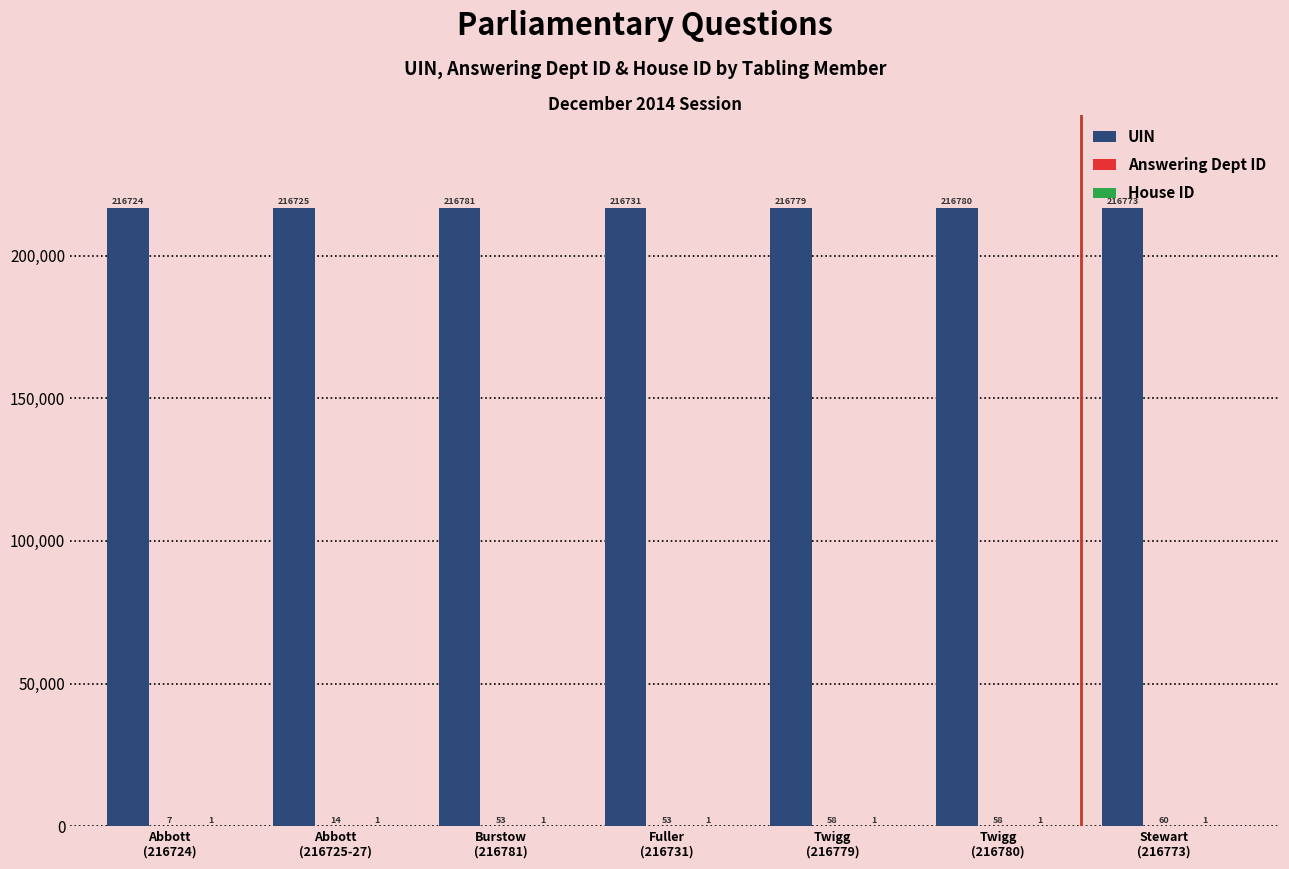

What is the greatest value displayed?

216781